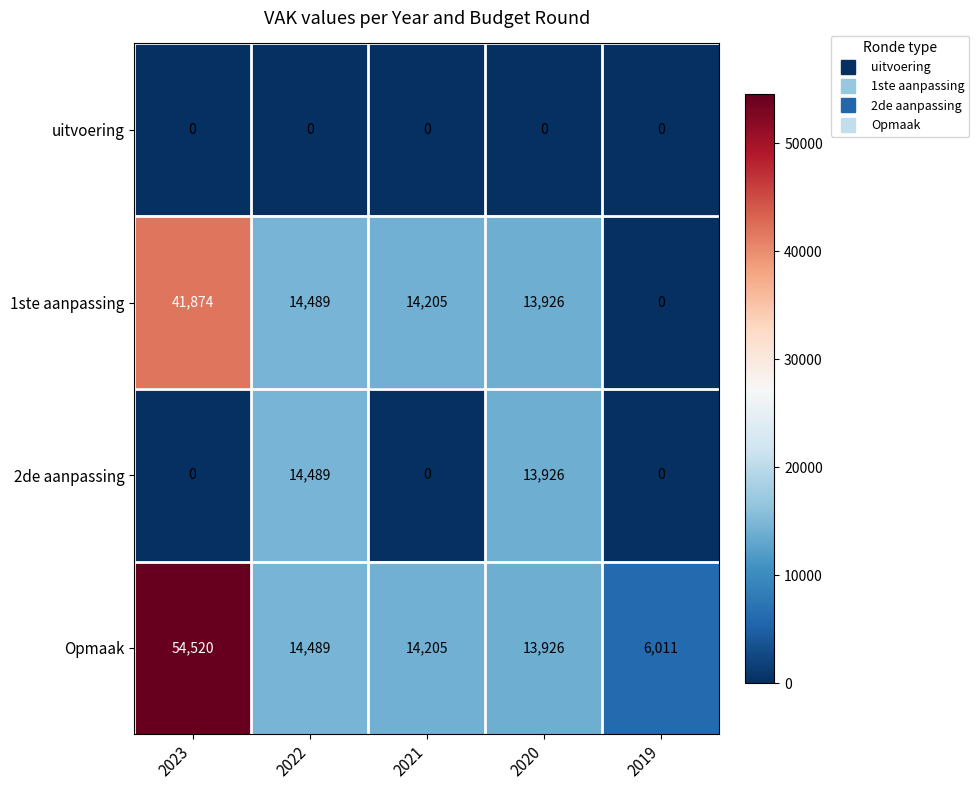

Reading right to left, list all the values displayed in this chart.

uitvoering: 2019=0	2020=0	2021=0	2022=0	2023=0
1ste aanpassing: 2019=0	2020=13926	2021=14205	2022=14489	2023=41874
2de aanpassing: 2019=0	2020=13926	2021=0	2022=14489	2023=0
Opmaak: 2019=6011	2020=13926	2021=14205	2022=14489	2023=54520